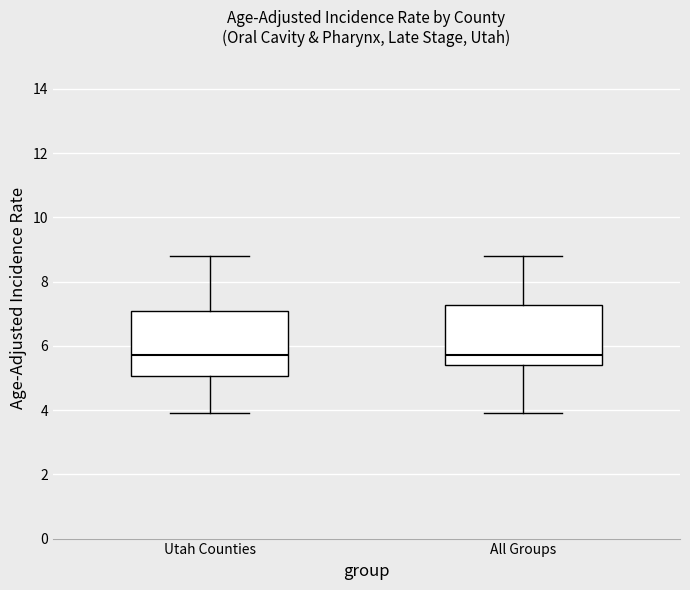

Where is the lower edge of the box for All Groups on the y-axis? The values are not printed on the chart, so give them approximately, as read against the axis.

5.4